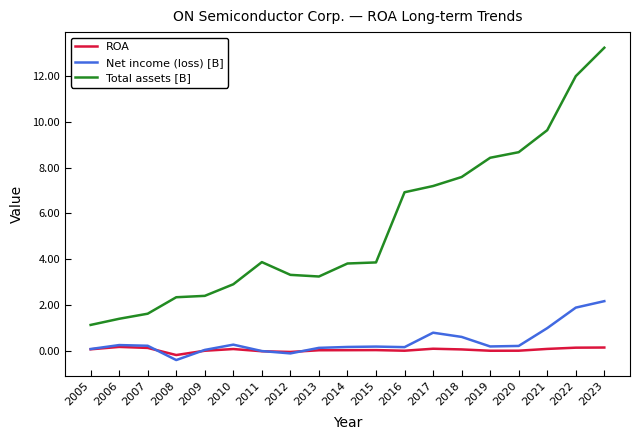

Between 2008 and 2015, which series saw the biggest shift?

Total assets [B]